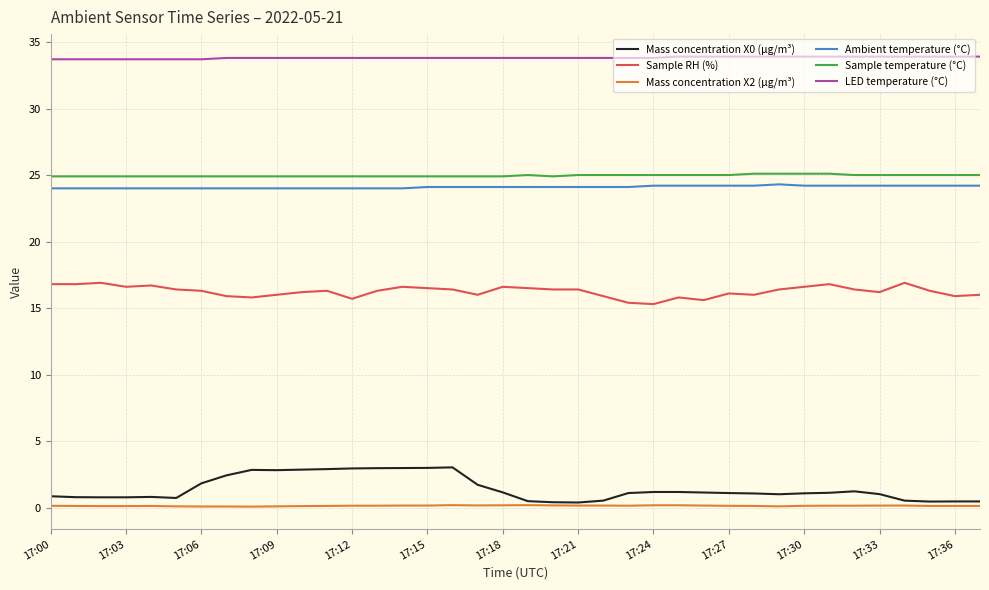

What is the lowest value of the Ambient temperature (°C) series?

24.0